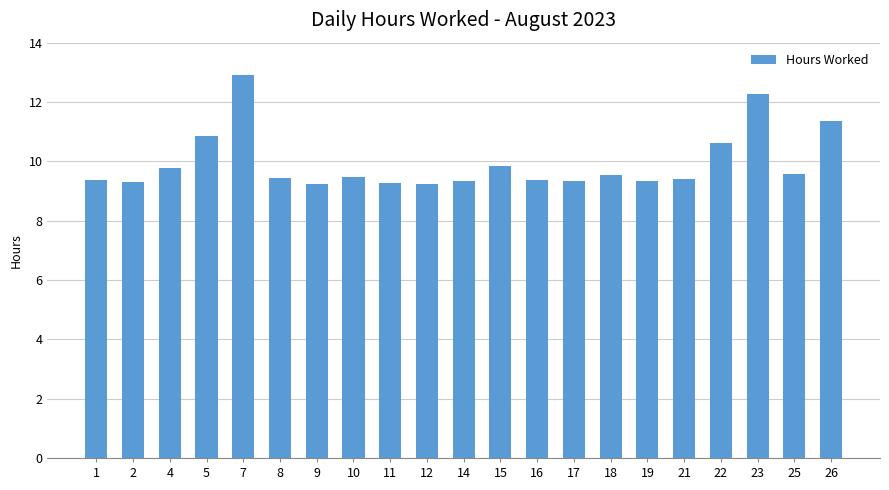

What is the greatest value displayed?

12.9